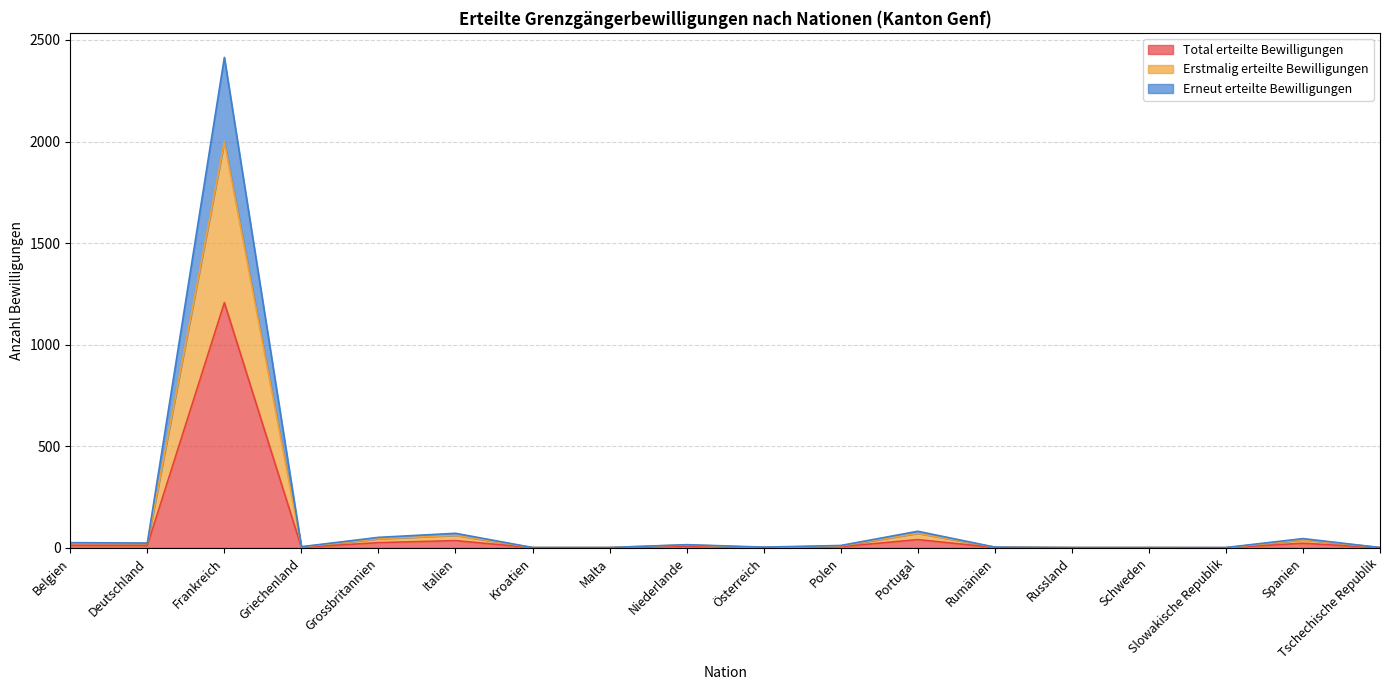

At Rumänien, list the series in order from largest to smallest.

Erstmalig erteilte Bewilligungen, Erneut erteilte Bewilligungen, Total erteilte Bewilligungen